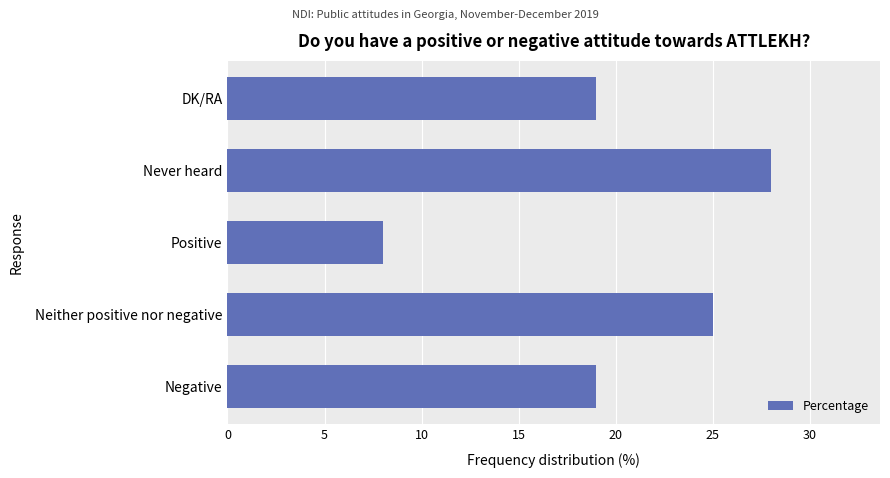

What is the change in value from Never heard to DK/RA?

-9